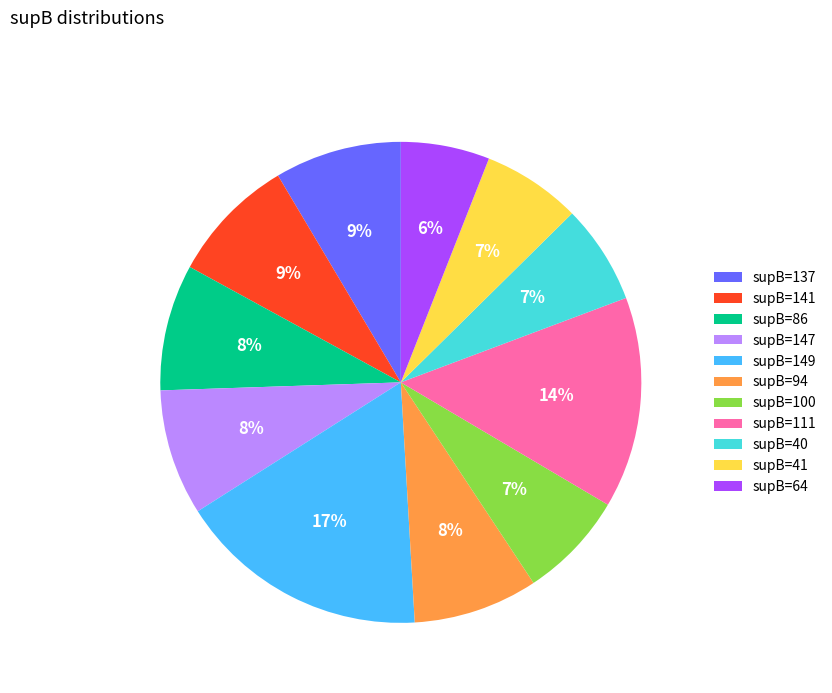

True or false: supB=111 accounts for 27% of the total.

False